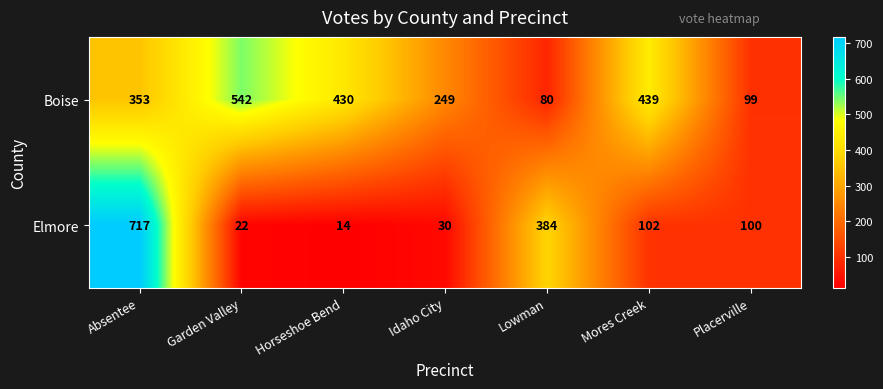

Rank the series by their average value, from highest to lowest.

Boise, Elmore